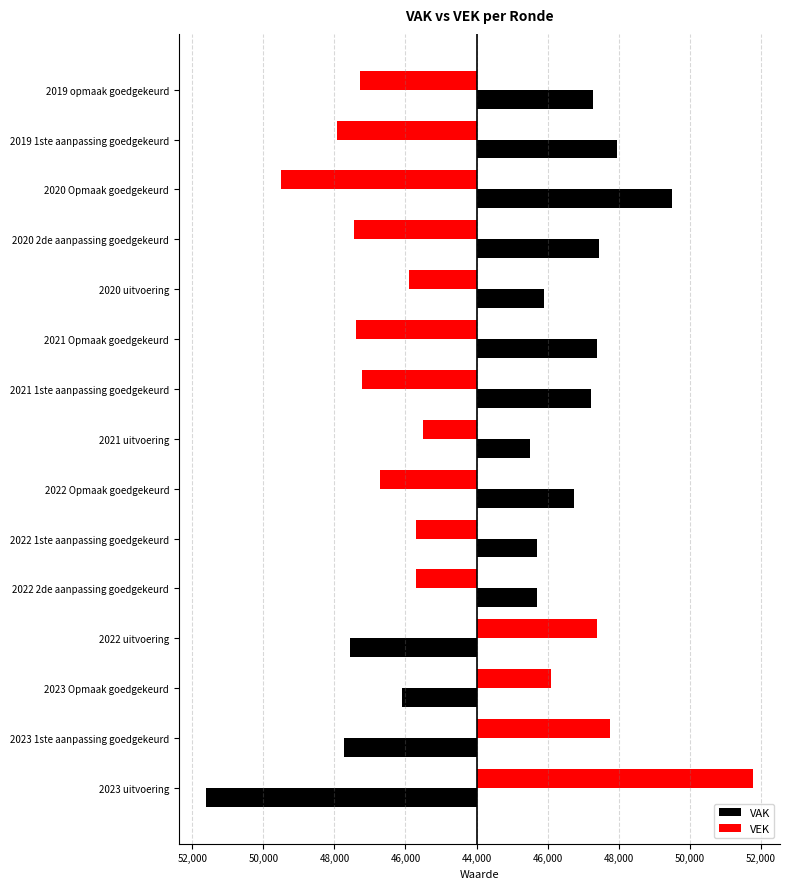

Rank the series by their average value, from lowest to highest.

VEK, VAK